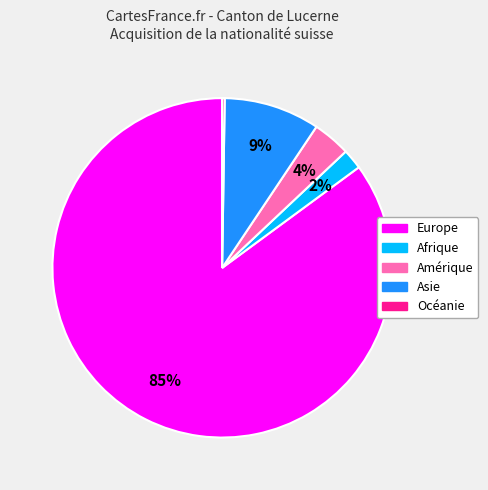

Which has a higher value, Amérique or Europe?

Europe